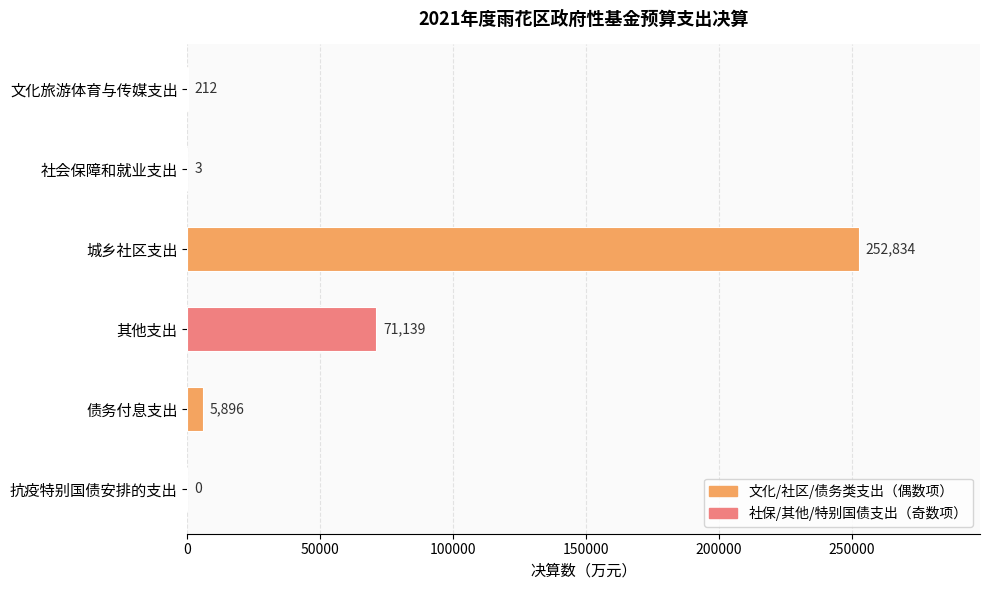

True or false: the data shows 3 at 社会保障和就业支出.

True